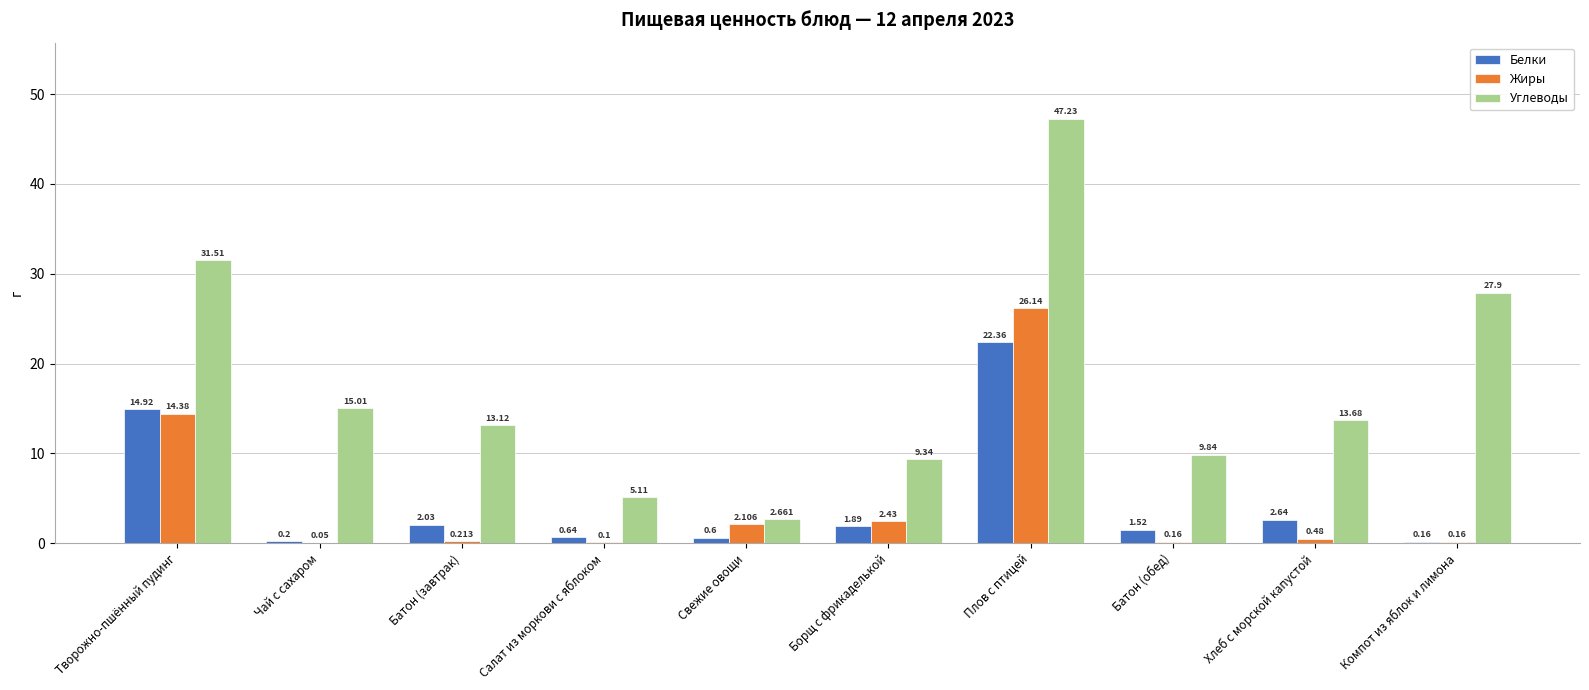

Count the number of data series in this chart.

3